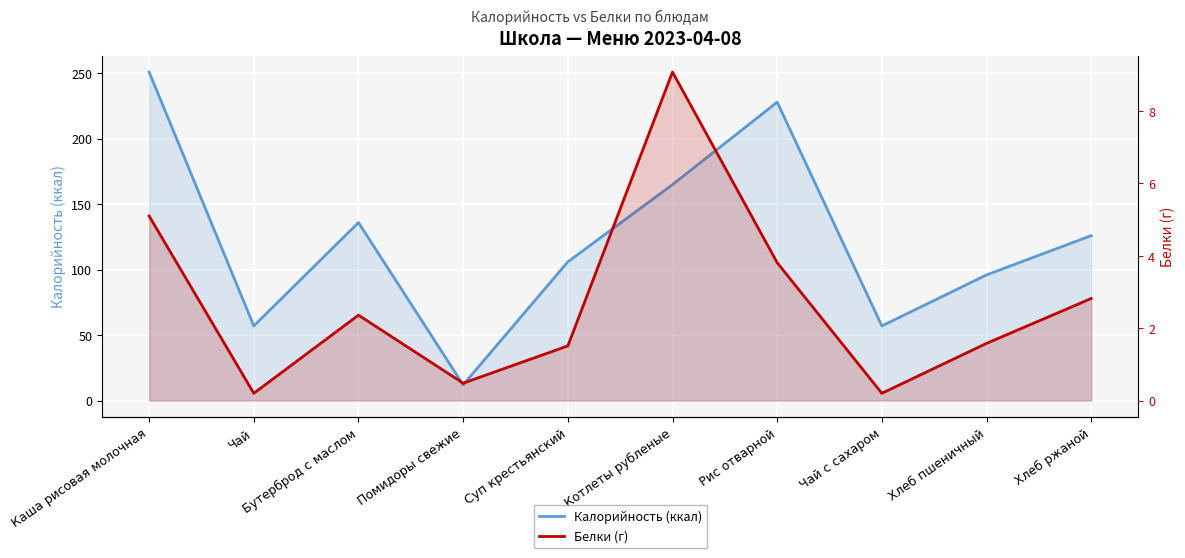

What position from the left is Каша рисовая молочная?

1